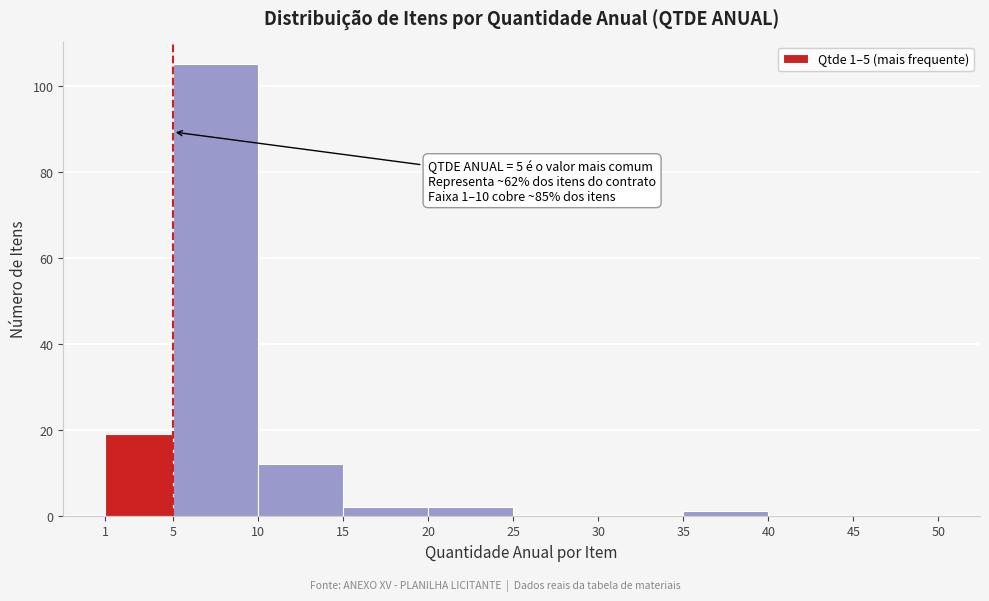

Over which range of the x-axis is the bar tallest?

5 to 10